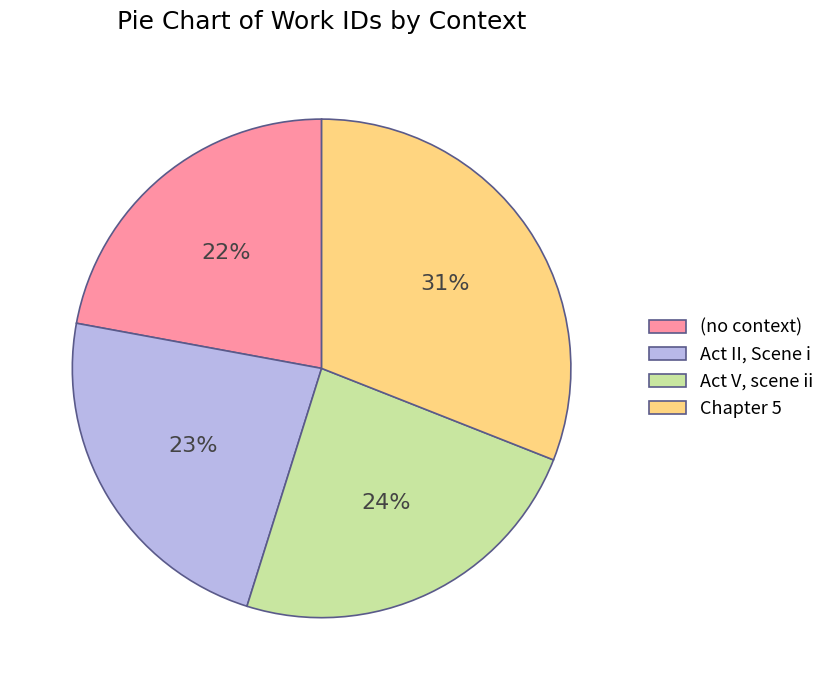

What percentage is the Act II, Scene i slice, to the nearest percent?

23%